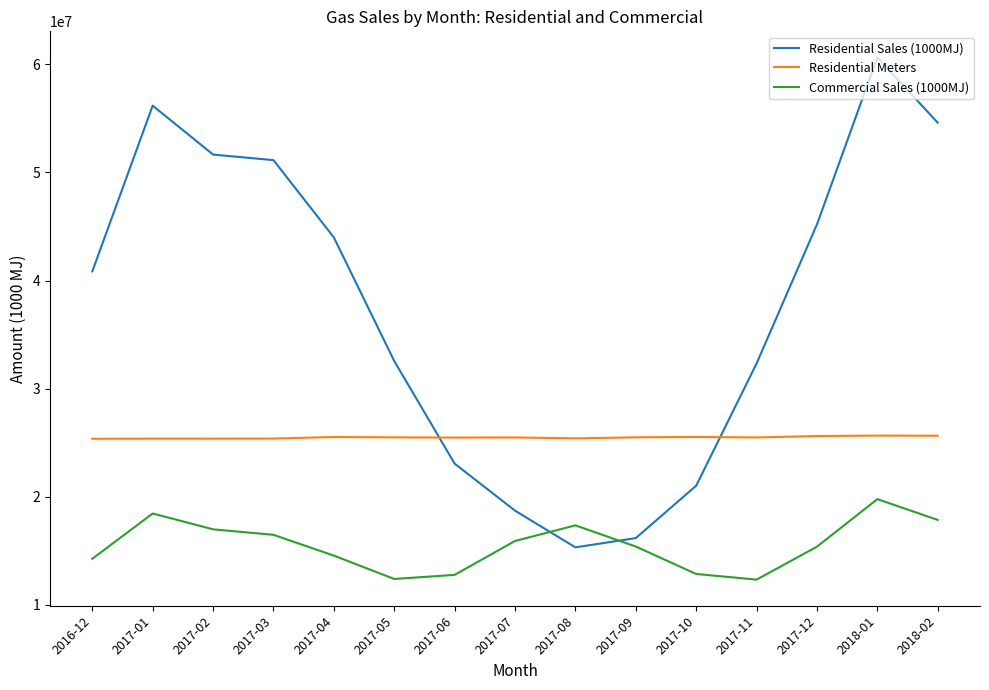

What is the sum of the Residential Sales (1000MJ) values at 2017-05 and 2017-04?

76543092